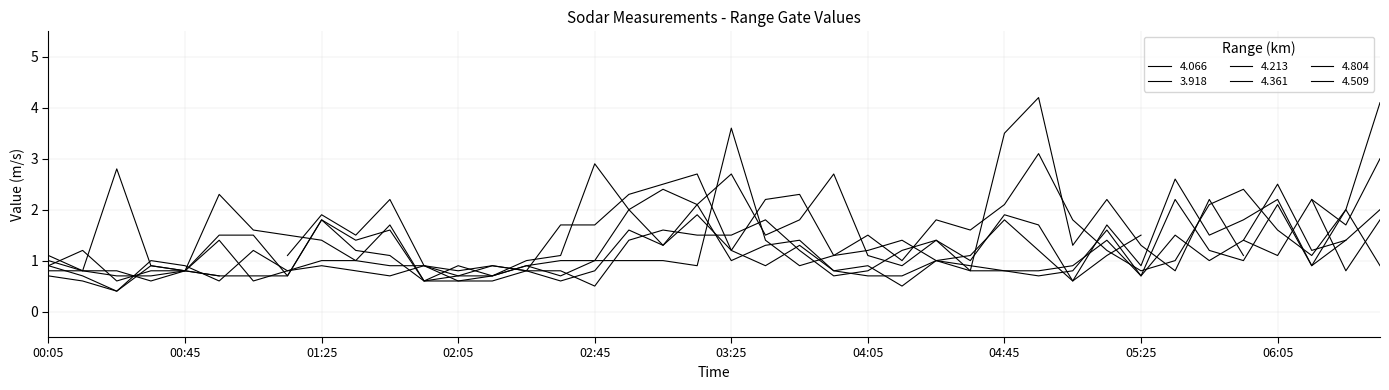

Which series has the largest total across all categories?

4.213